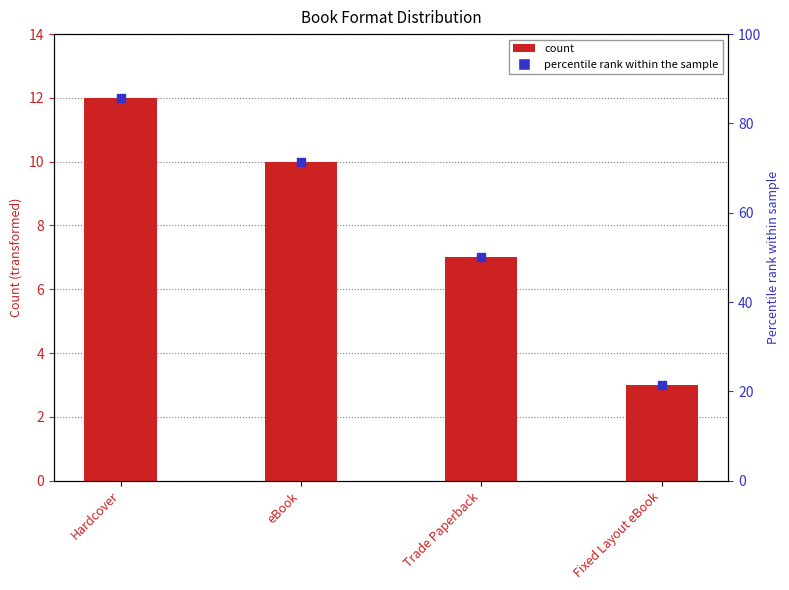

At which category is the sum across all series the highest?

Hardcover